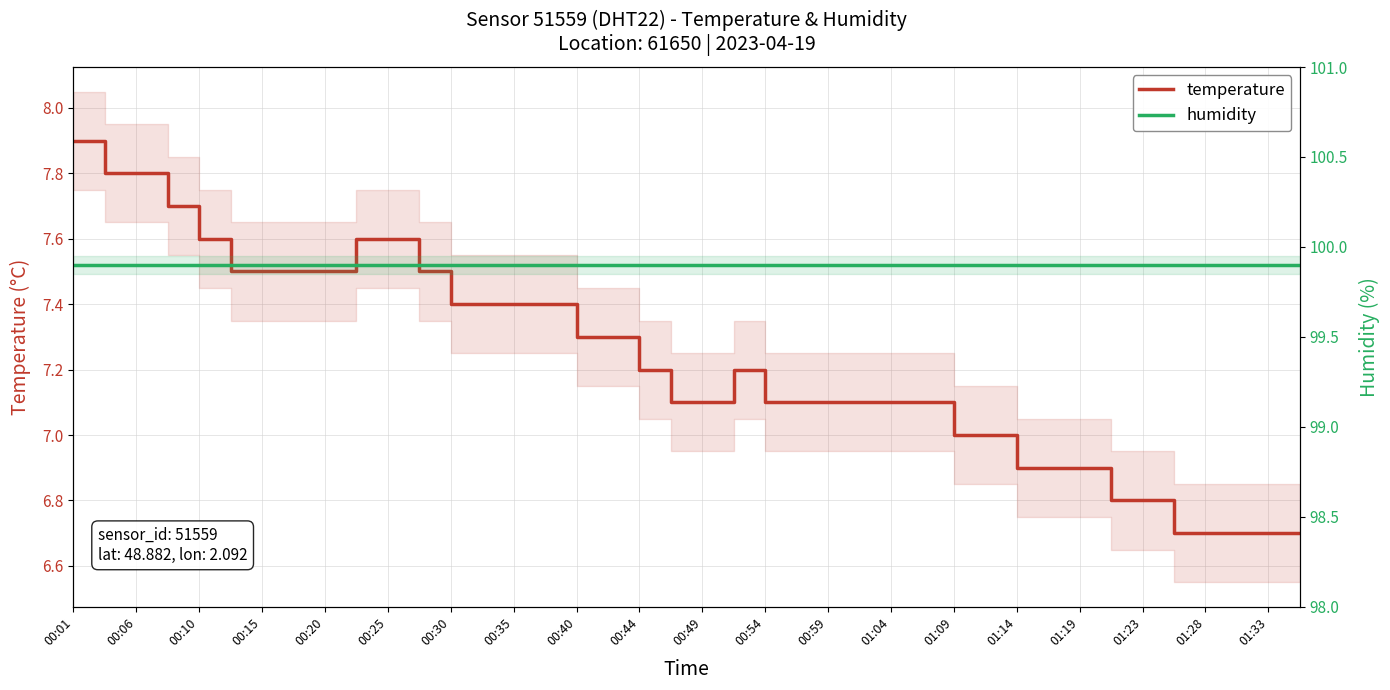

At which label does temperature first exceed 7?

00:01